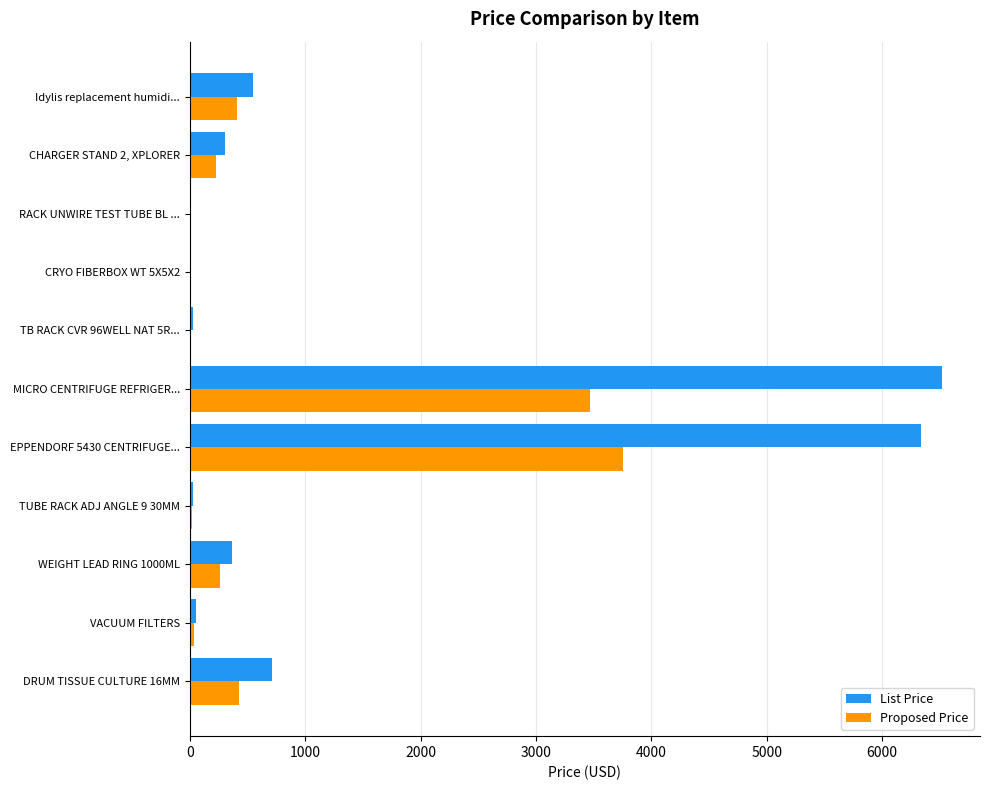

The value of List Price at MICRO CENTRIFUGE REFRIGER... is 3409.0. True or false?

False